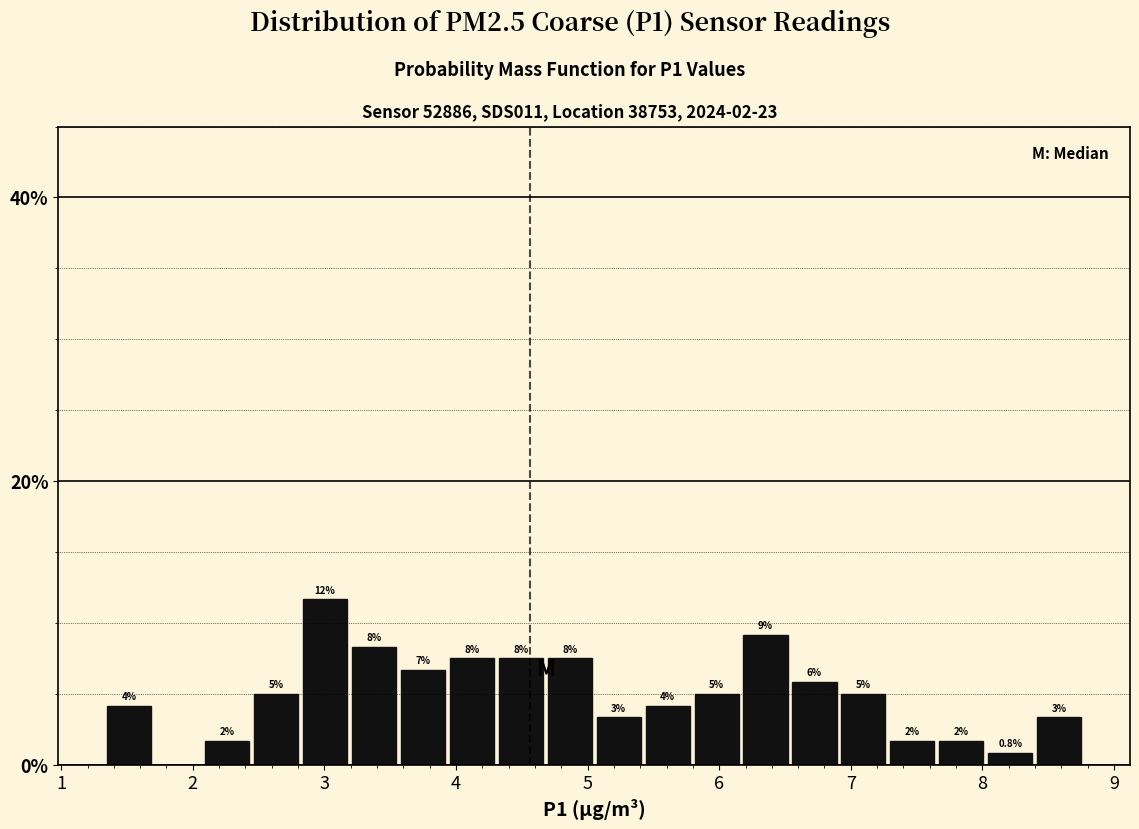

Read against the x-axis, roughly where is the centre of the tallest bar?

3.0